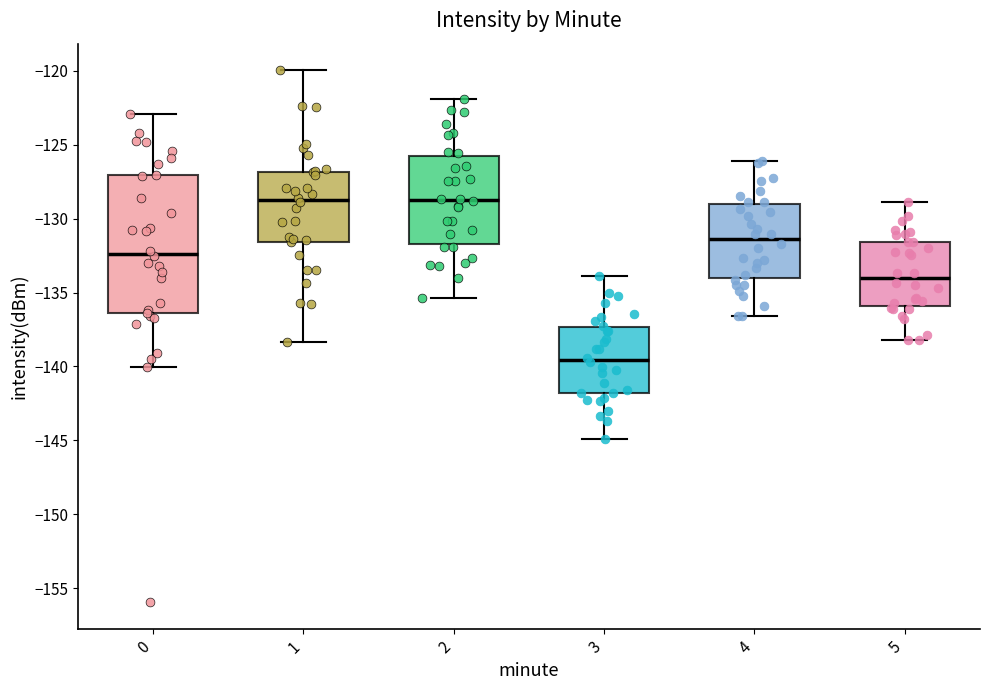

Which box's median line is the lowest?

3